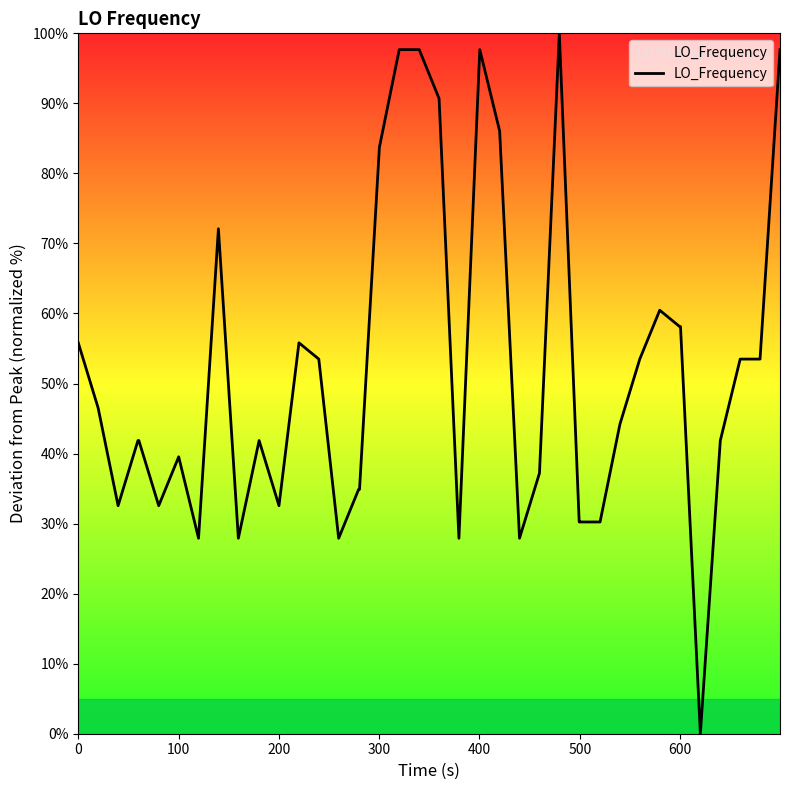

What is the difference between the maximum and minimum values?

100.0